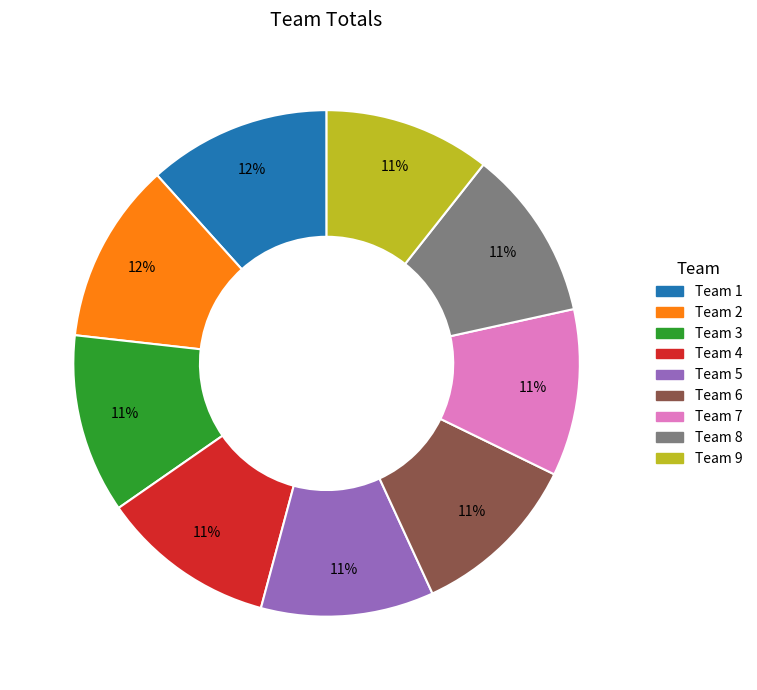

How many slices are in this pie chart?

9